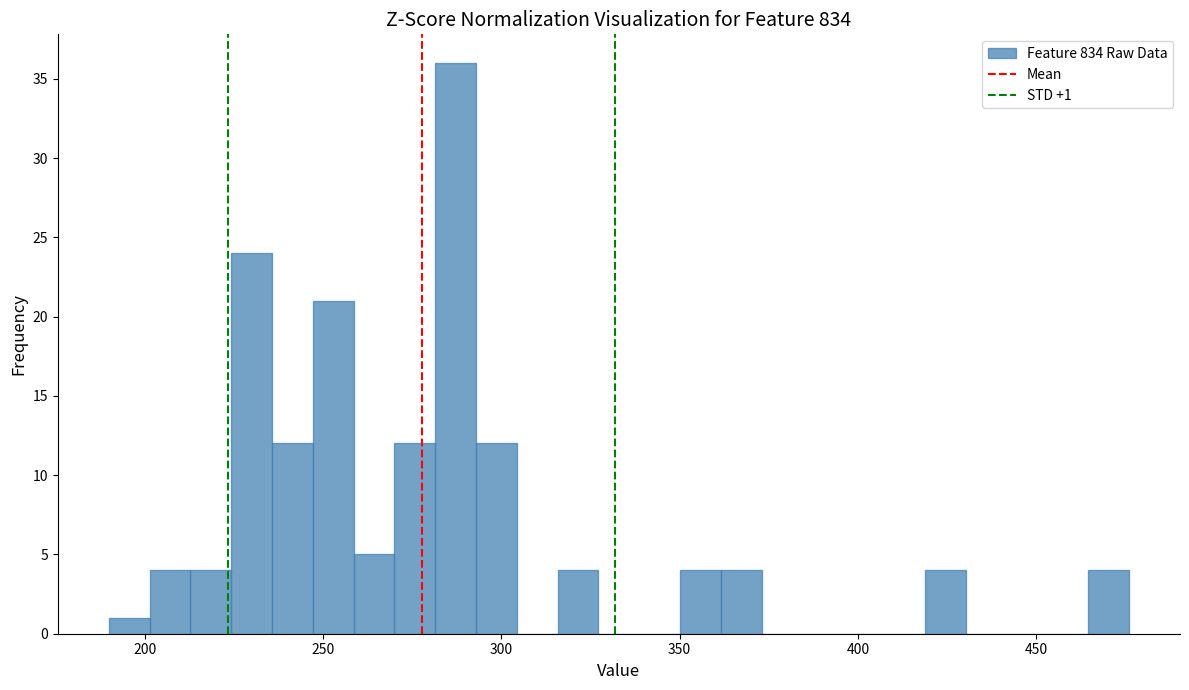

Read against the x-axis, roughly where is the centre of the tallest bar?

285